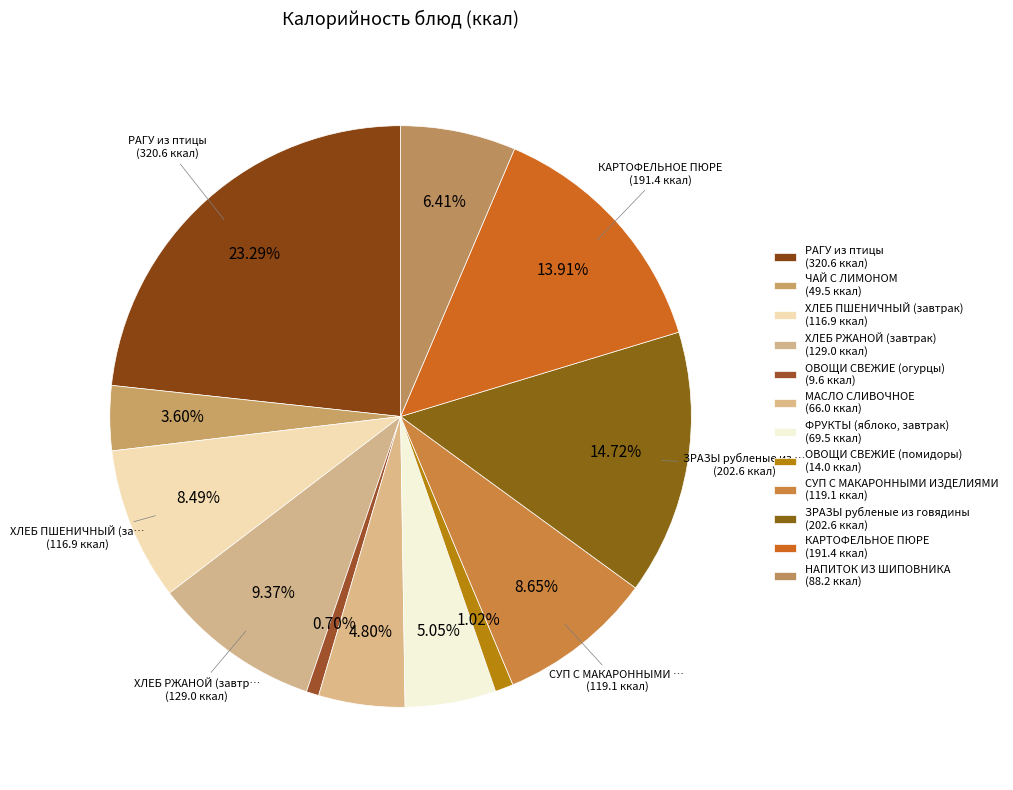

Count the number of slices in the pie.

12